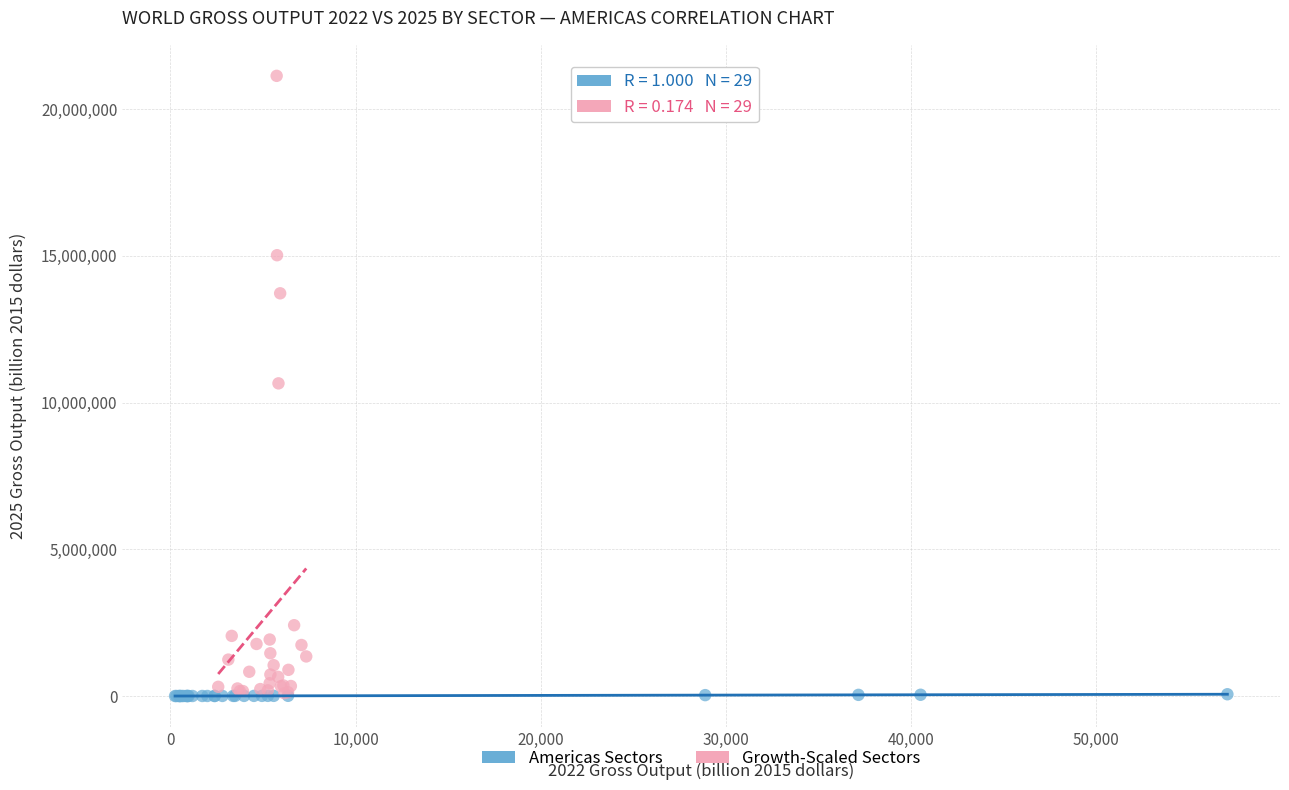

Which series has the widest spread of Y values?

Growth-Scaled Sectors